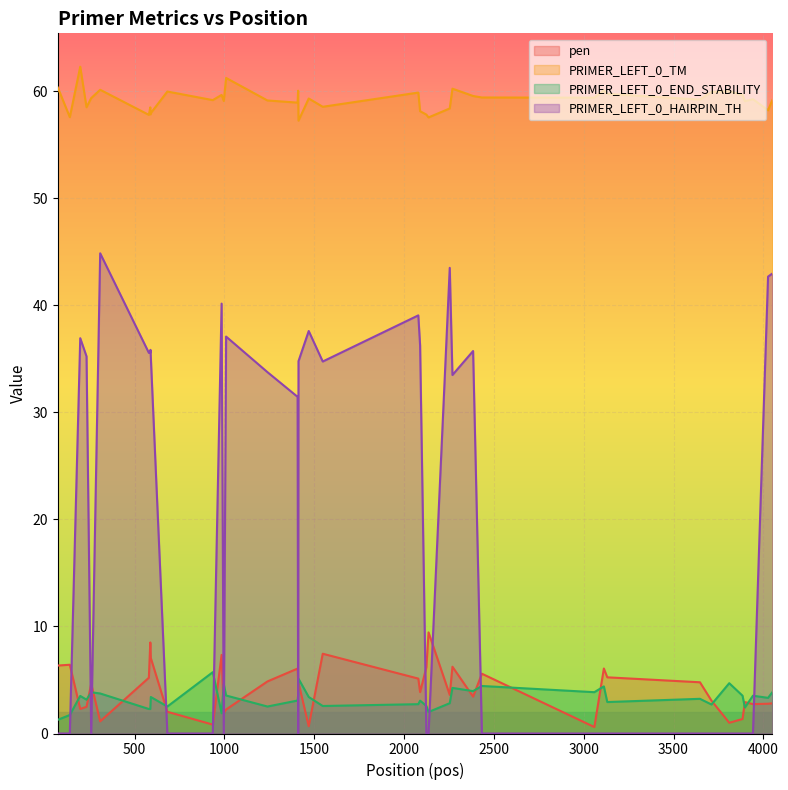

List the series in order of their peak value, highest first.

PRIMER_LEFT_0_TM, PRIMER_LEFT_0_HAIRPIN_TH, pen, PRIMER_LEFT_0_END_STABILITY